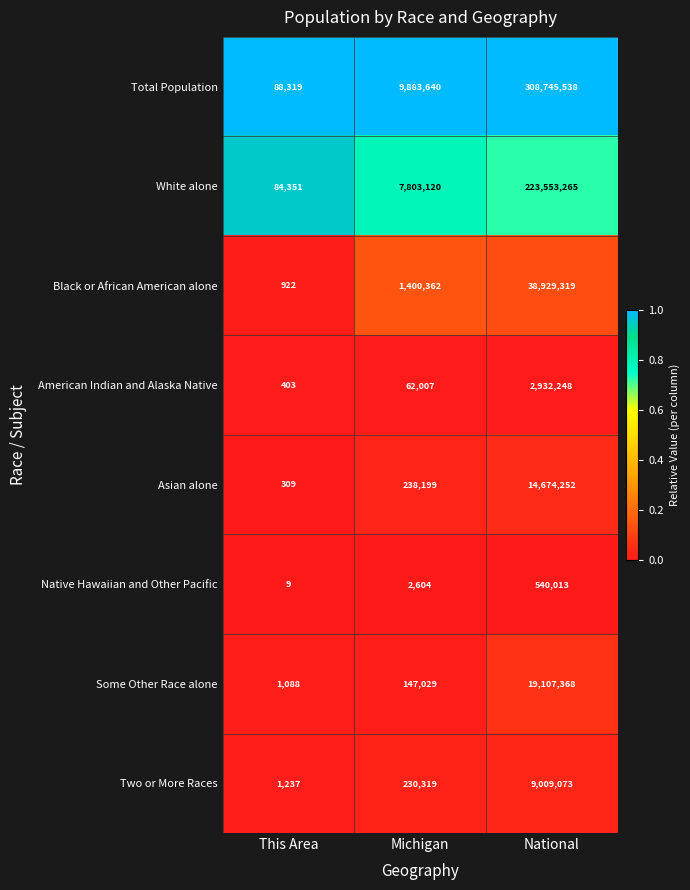

Which series has the largest total across all categories?

Total Population